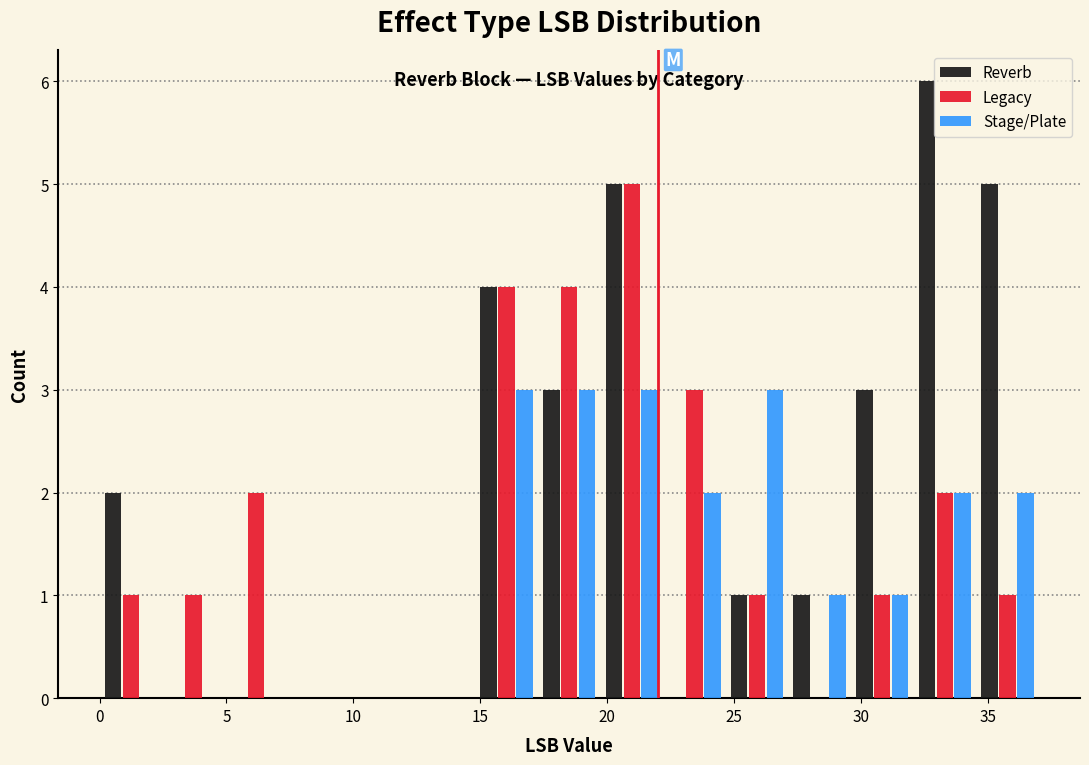

Reading left to right, transcribe this chart: for each range on the x-axis, give the height of each series' bar. Neither the bar edges nor the heights are printed on the chart, so give them approximately, as read against the axes.

0.0 to 2.5: Reverb=2	Legacy=1	Stage/Plate=0
2.5 to 5.0: Reverb=0	Legacy=1	Stage/Plate=0
5.0 to 7.5: Reverb=0	Legacy=2	Stage/Plate=0
7.5 to 10.0: Reverb=0	Legacy=0	Stage/Plate=0
10.0 to 12.5: Reverb=0	Legacy=0	Stage/Plate=0
12.5 to 15.0: Reverb=0	Legacy=0	Stage/Plate=0
15.0 to 17.5: Reverb=4	Legacy=4	Stage/Plate=3
17.5 to 19.5: Reverb=3	Legacy=4	Stage/Plate=3
19.5 to 22.0: Reverb=5	Legacy=5	Stage/Plate=3
22.0 to 24.5: Reverb=0	Legacy=3	Stage/Plate=2
24.5 to 27.0: Reverb=1	Legacy=1	Stage/Plate=3
27.0 to 29.5: Reverb=1	Legacy=0	Stage/Plate=1
29.5 to 32.0: Reverb=3	Legacy=1	Stage/Plate=1
32.0 to 34.5: Reverb=6	Legacy=2	Stage/Plate=2
34.5 to 37.0: Reverb=5	Legacy=1	Stage/Plate=2